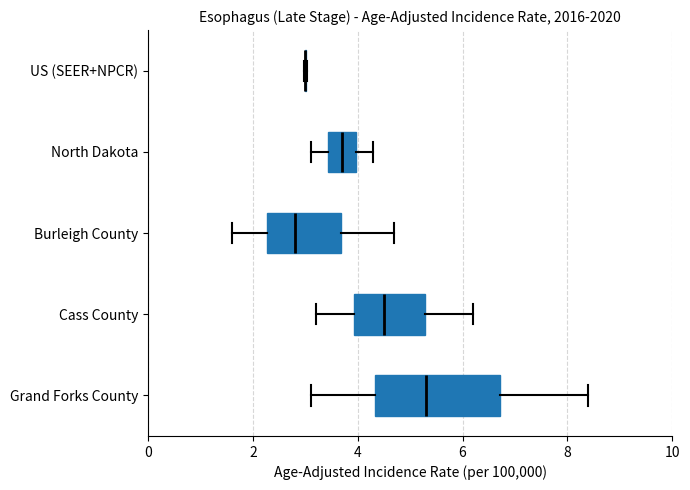

Comparing the boxes themselves (not the whiskers), which one is the widest?

Grand Forks County